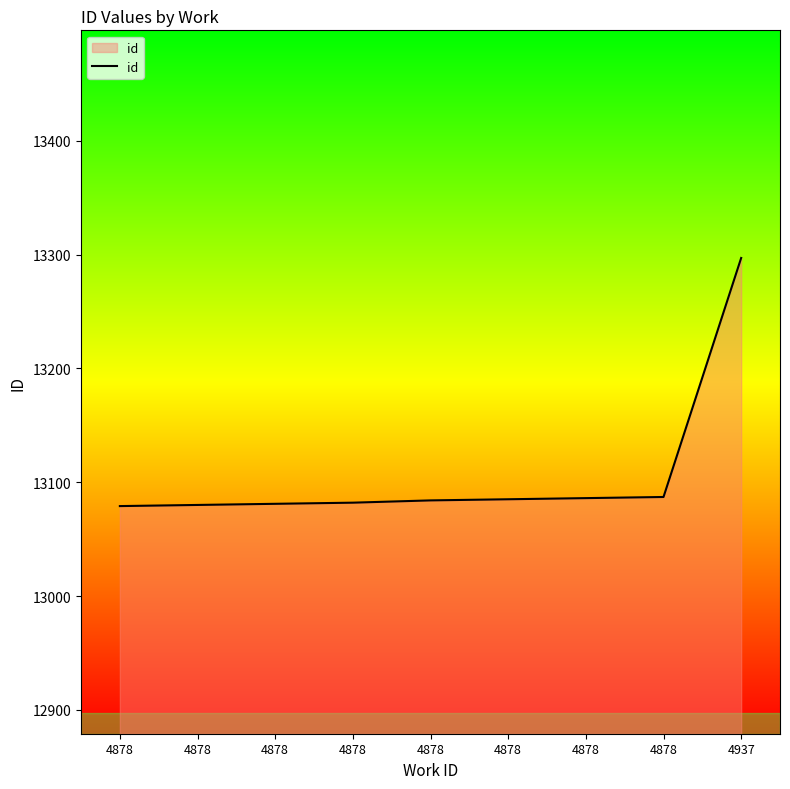

Rank the categories by value from lowest to highest.

4878, 4878, 4878, 4878, 4878, 4878, 4878, 4878, 4937